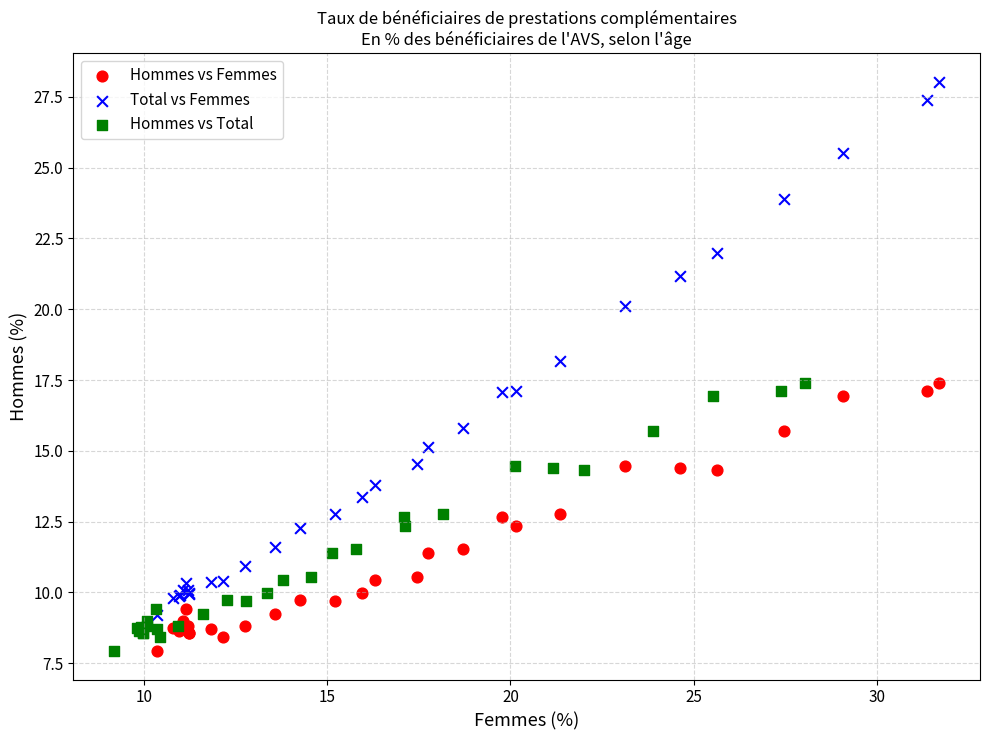

Which series has the largest Y range (max minus min)?

Total vs Femmes